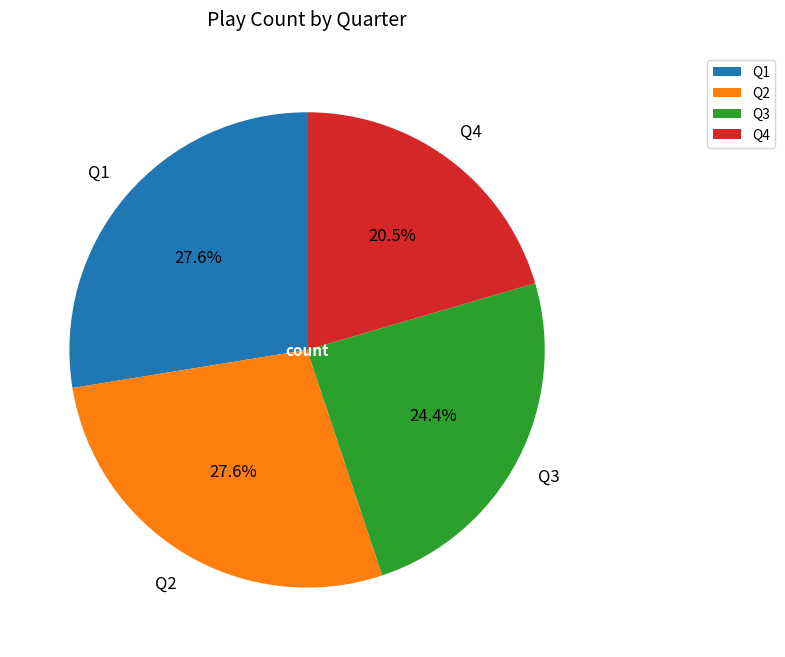

Do Q4 and Q1 together represent more than half of the pie?

No